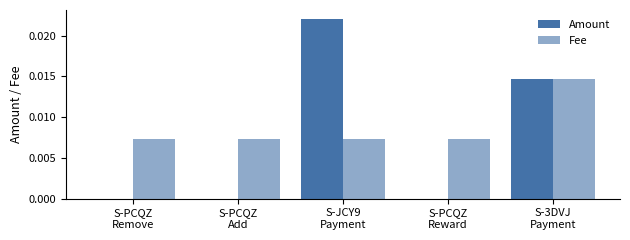

What is the label of the 1st bar from the right?

S-3DVJ
Payment